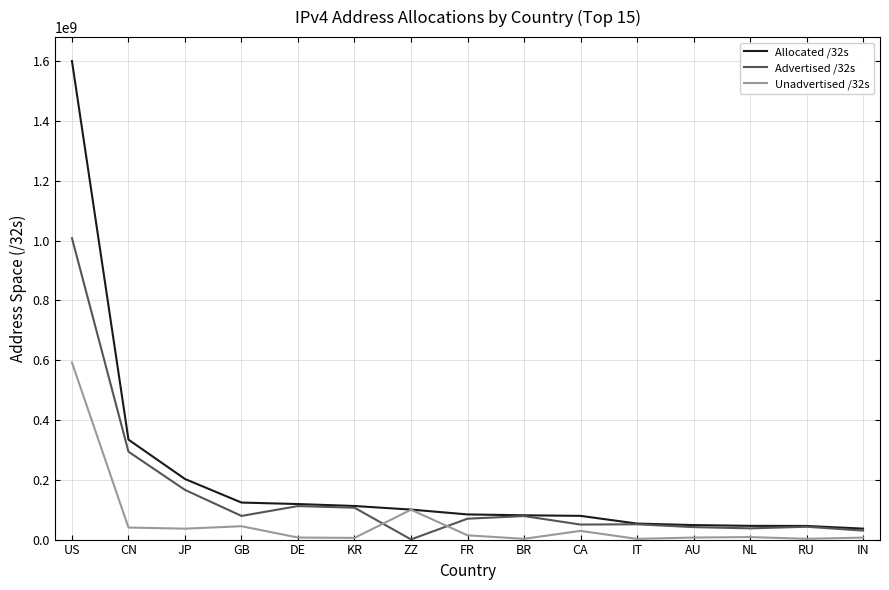

What value does the Advertised /32s series have at BR?

78687744